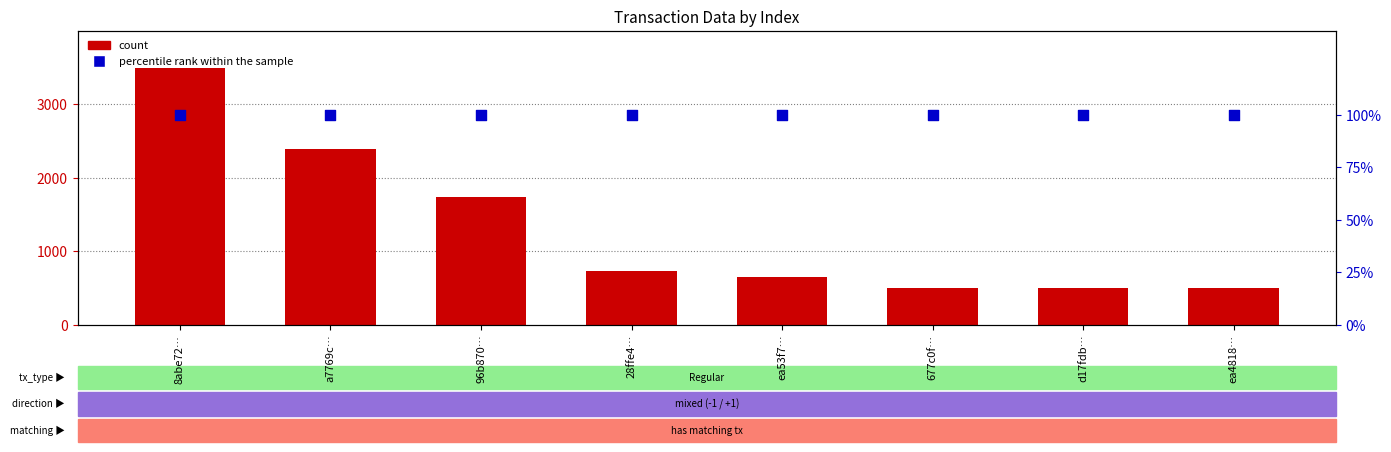

Which series contains the lowest Y value?

percentile rank within the sample